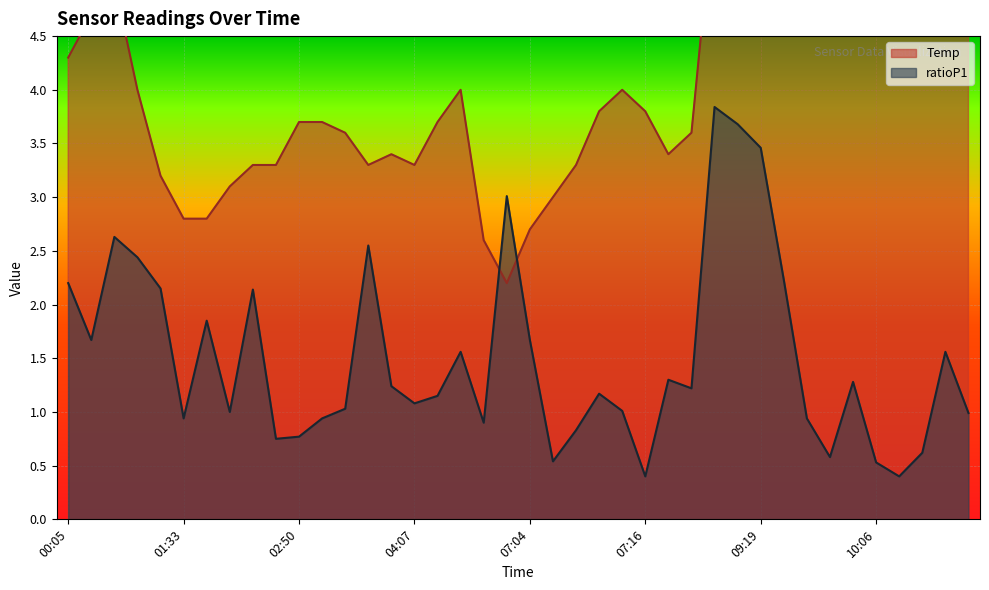

At which category is the sum across all series the highest?

09:11